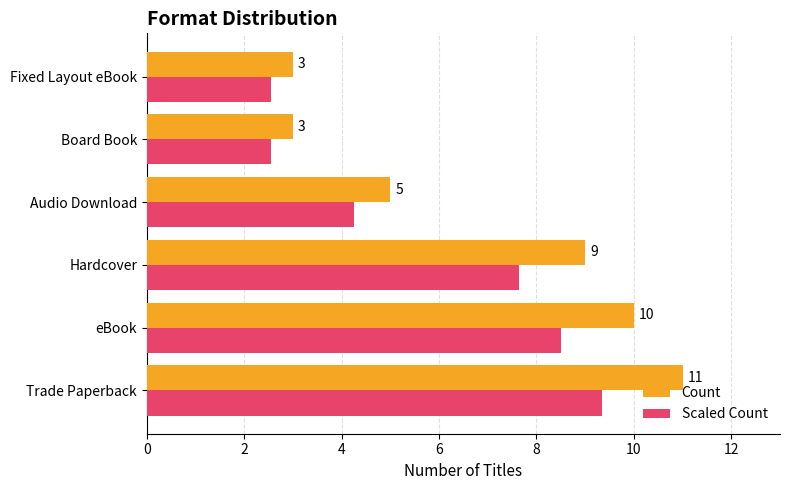

Which series has the largest total across all categories?

Count